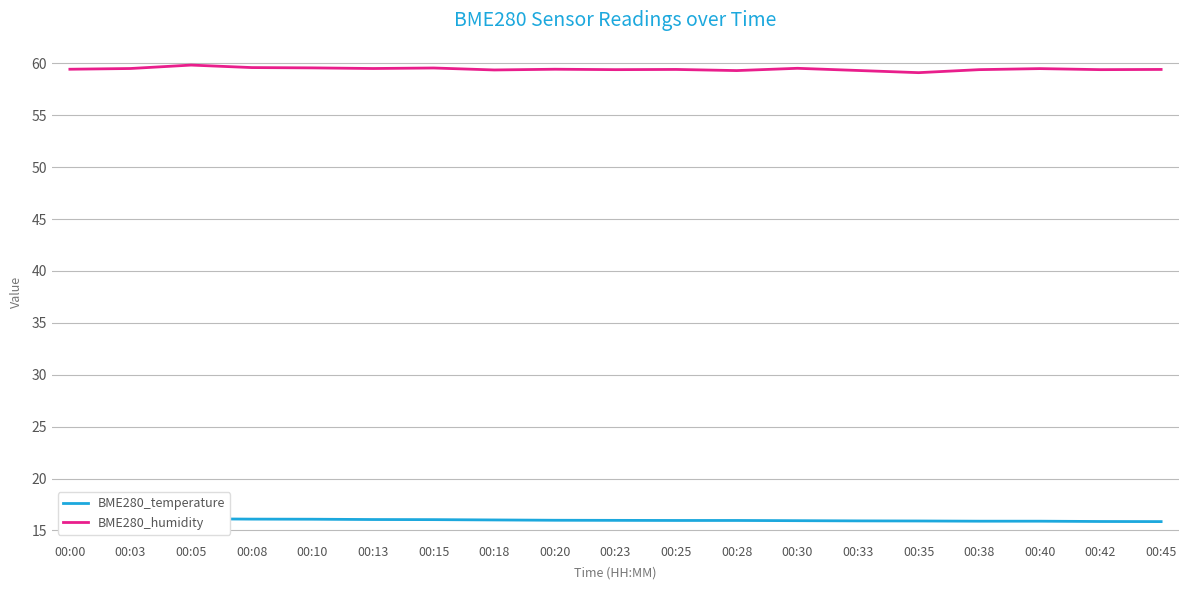

How many series are shown in this chart?

2